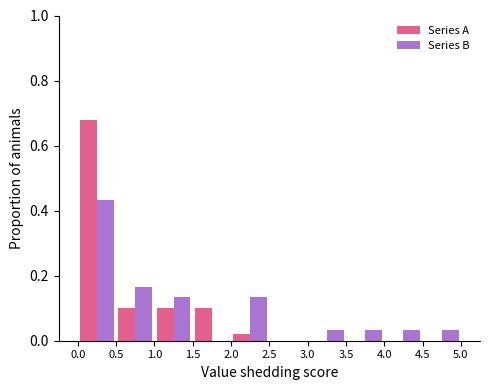

In the Series B series, which range on the x-axis has the tallest bar?

0.0 to 0.5